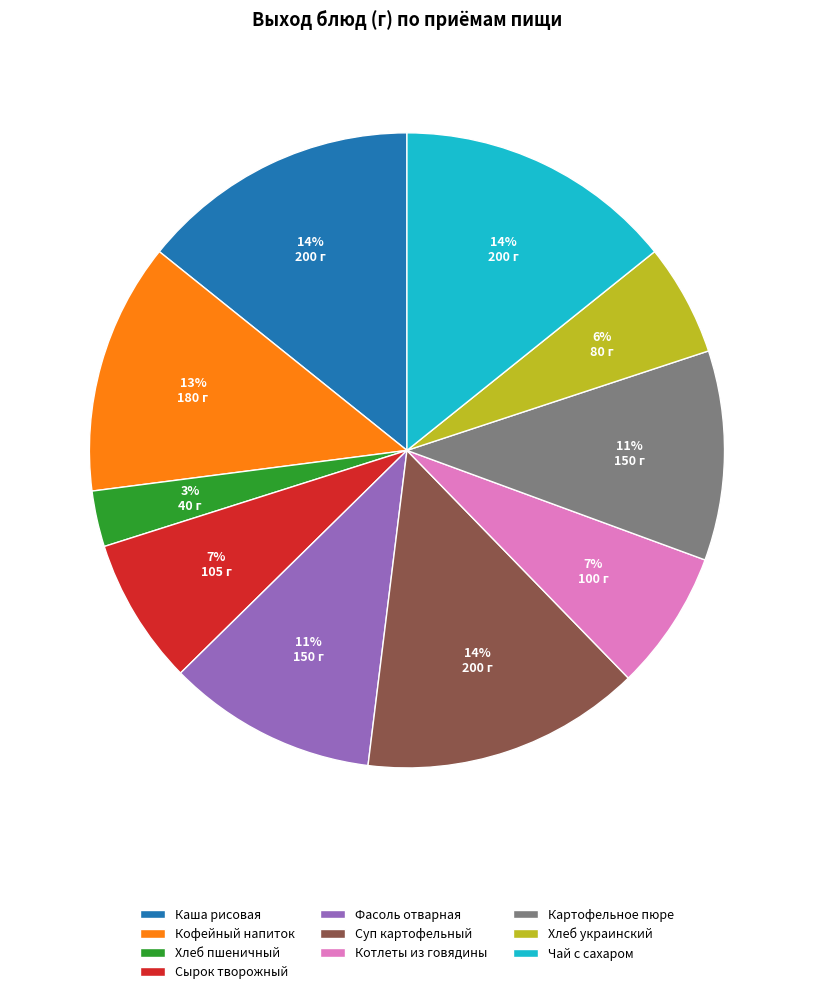

Combined, do Кофейный напиток and Картофельное пюре account for over 50%?

No